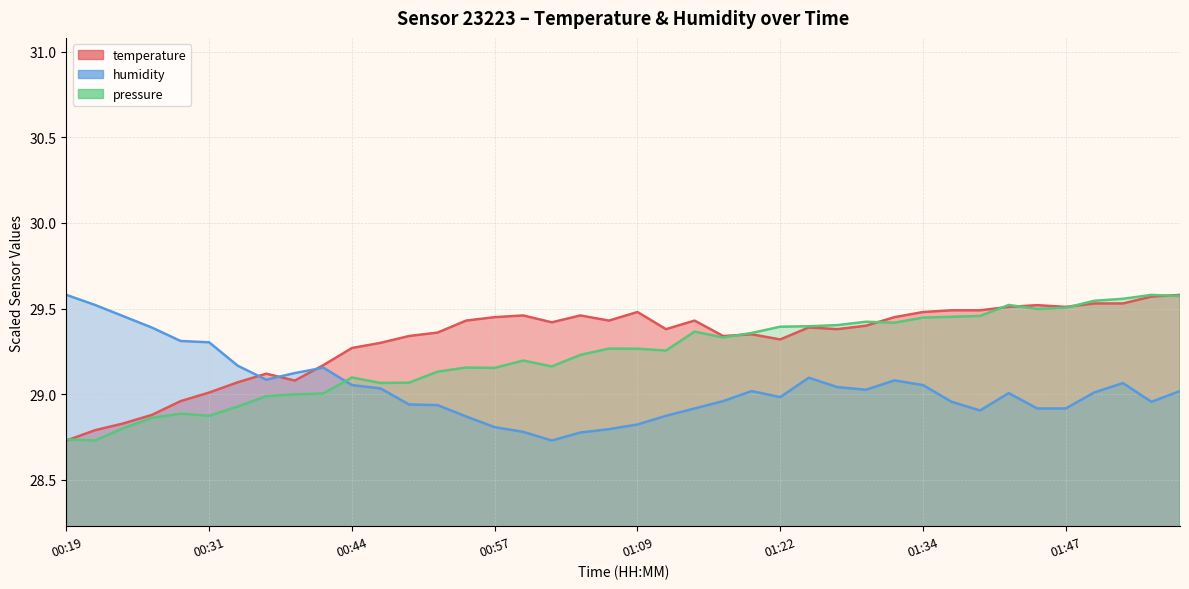

The humidity series shows 28.9 at 00:54. True or false?

True